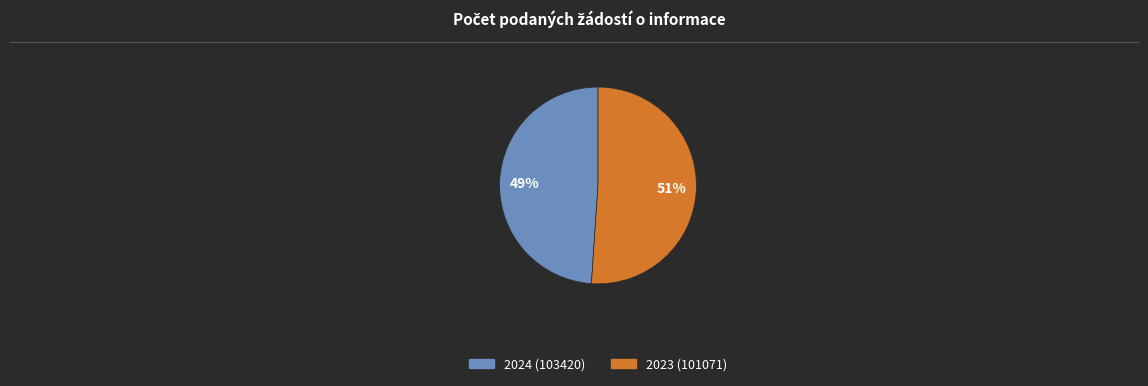

Combined, do 2024 (103420) and 2023 (101071) account for over 50%?

Yes